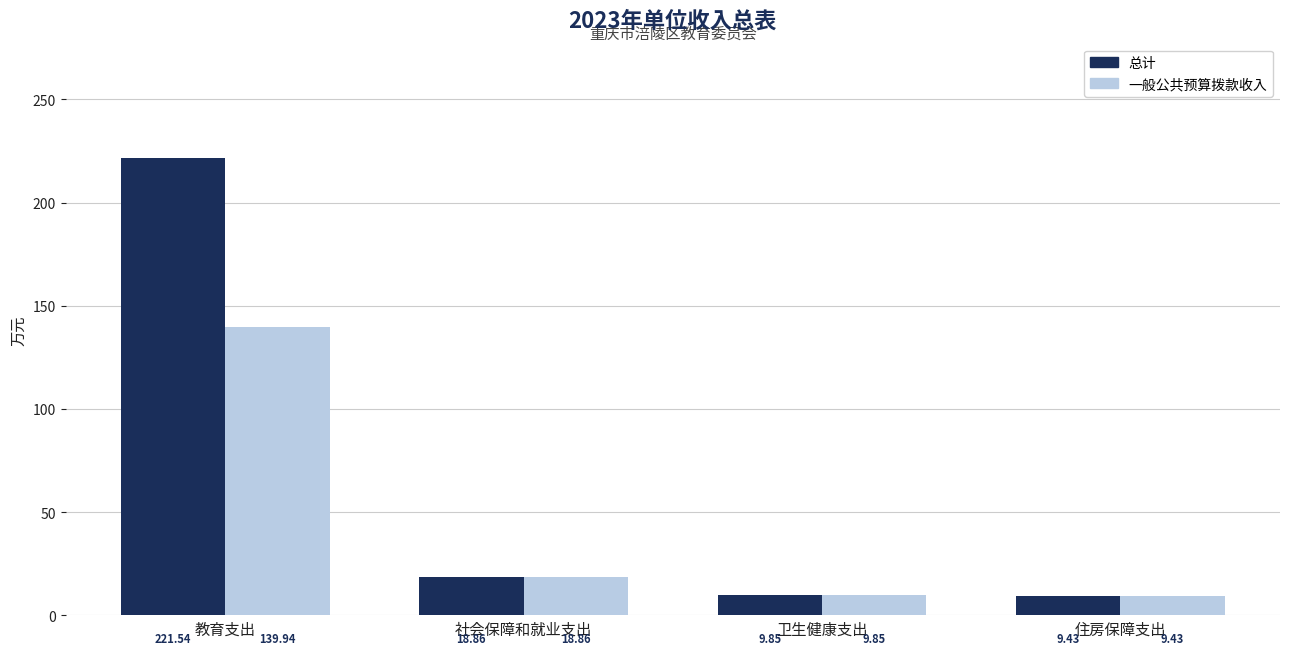

Which series has the widest spread of values?

总计